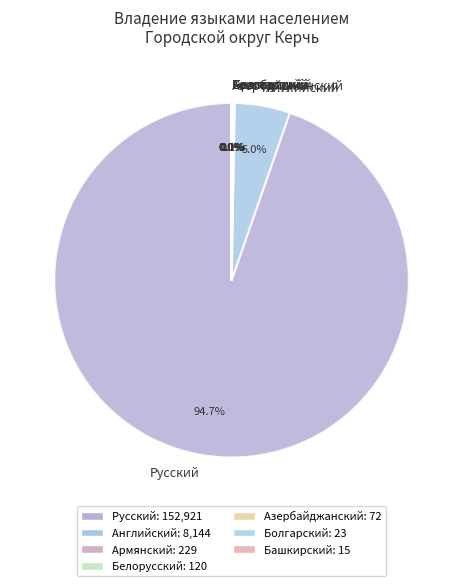

What is the largest slice in the pie chart?

Русский